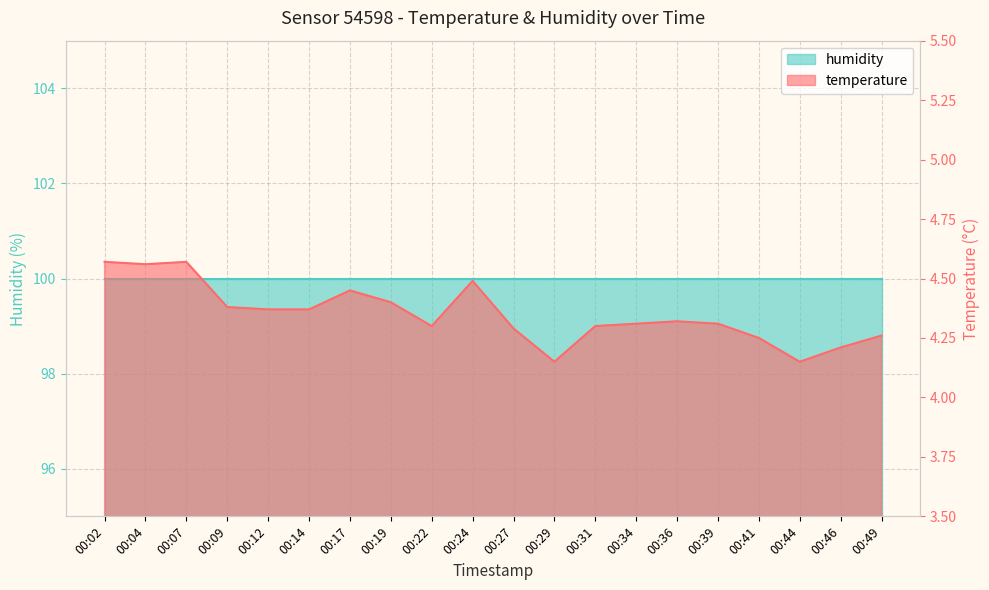

Reading left to right, extract all data points from this chart.

4.6	4.6	4.6	4.4	4.4	4.4	4.5	4.4	4.3	4.5	4.3	4.2	4.3	4.3	4.3	4.3	4.2	4.2	4.2	4.3